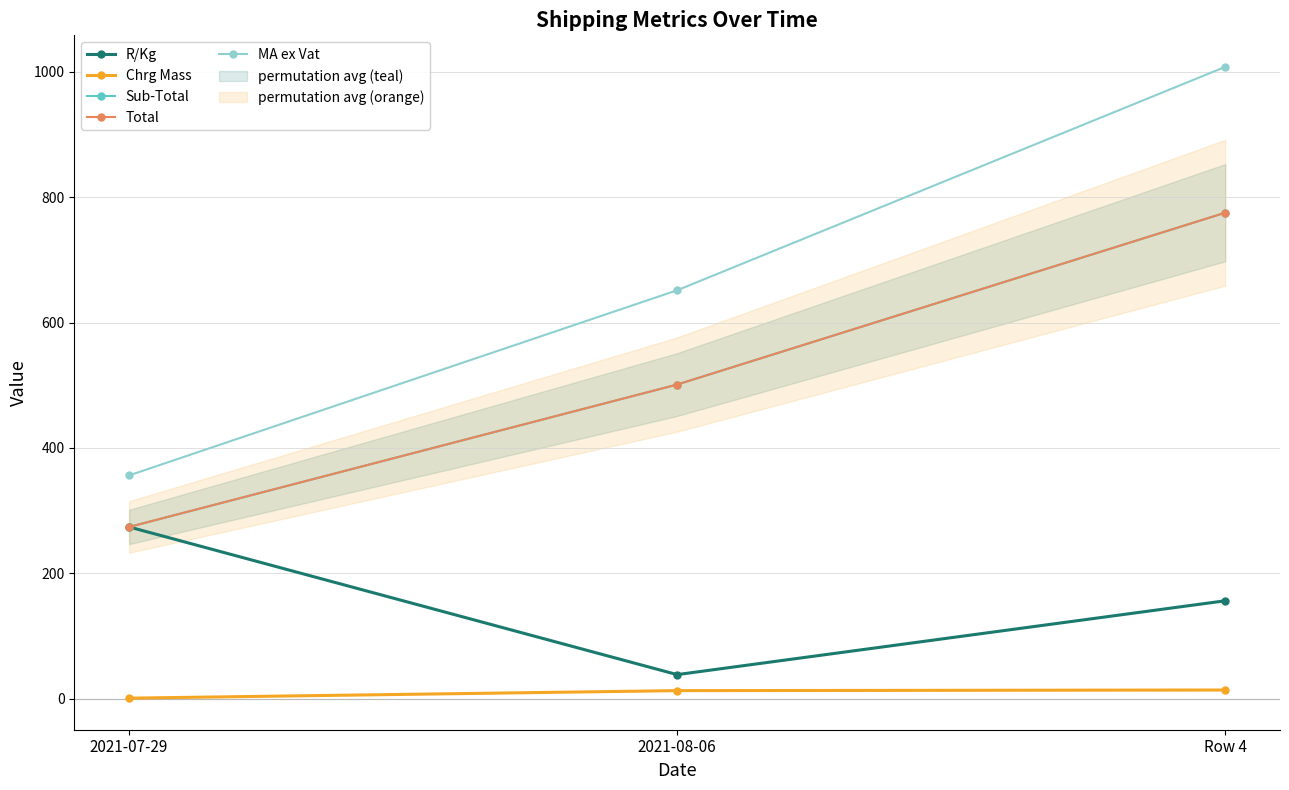

Between 2021-07-29 and Row 4, which series saw the biggest shift?

MA ex Vat